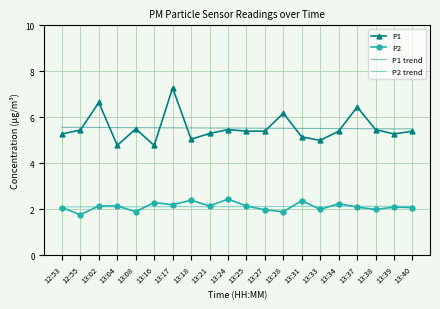

True or false: P1 and P2 intersect in this chart.

False